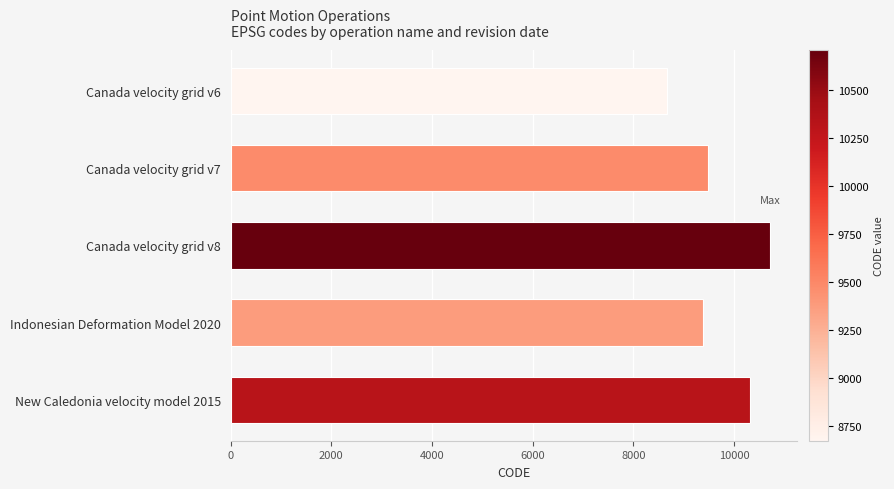

Reading bottom to top, list all the values displayed in this chart.

10323	9375	10707	9483	8676